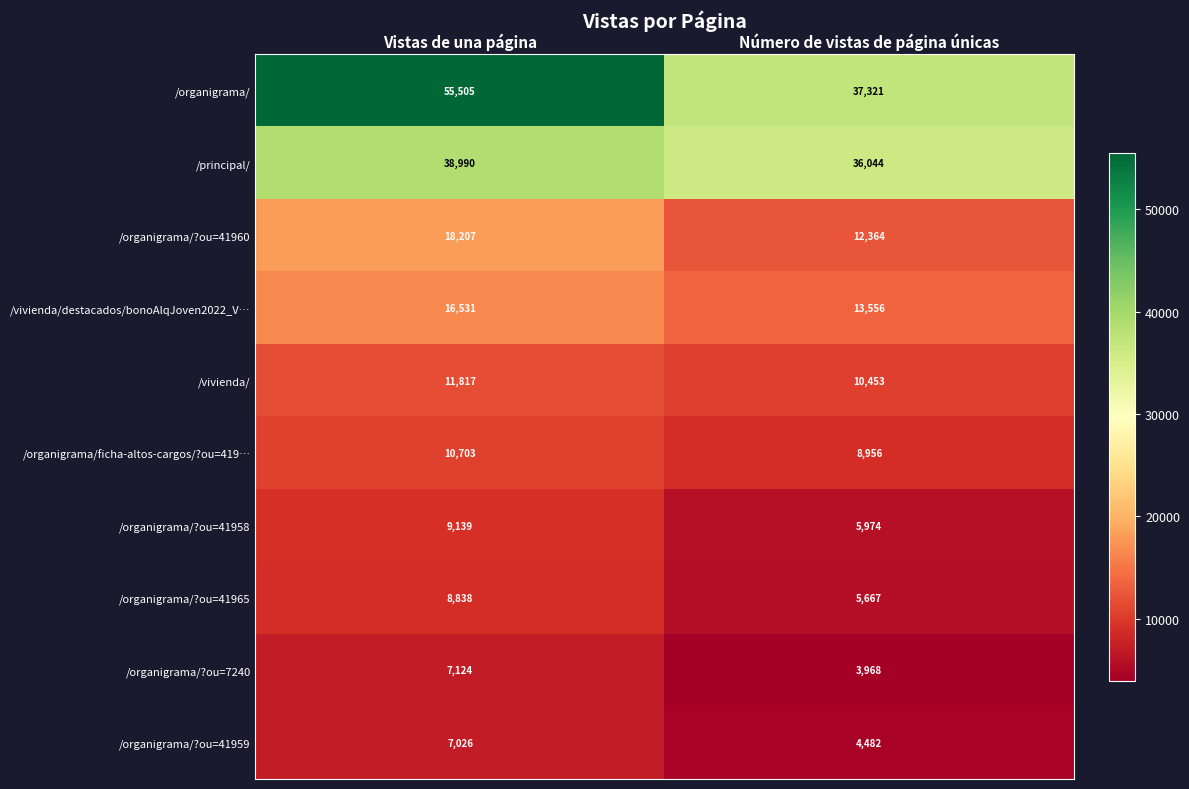

The /vivienda/destacados/bonoAlqJoven2022_V… series shows 16531 at Vistas de una página. True or false?

True